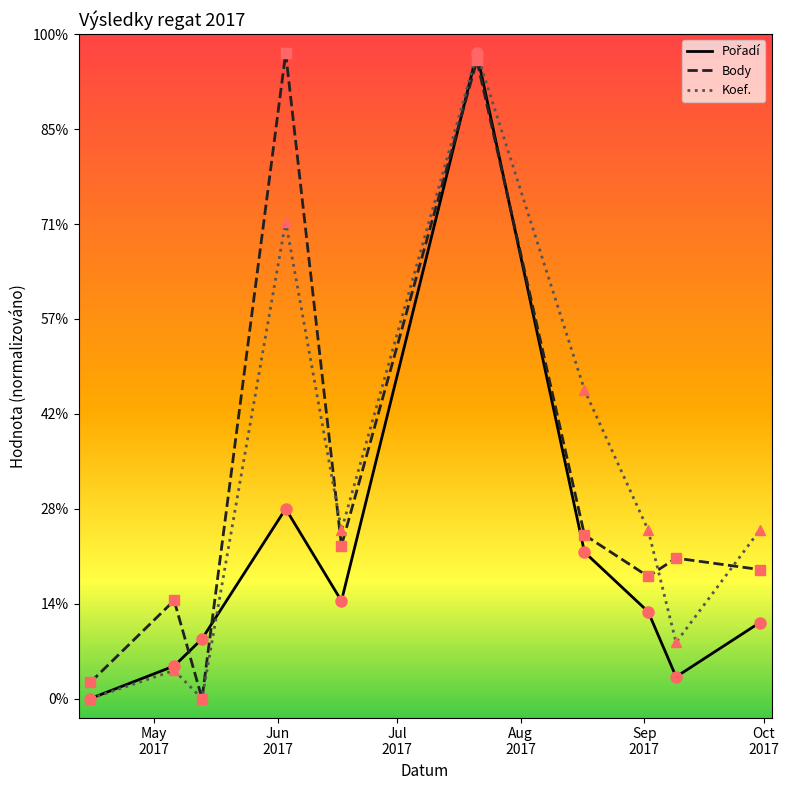

Is this an area chart (filled region under the line)?

No